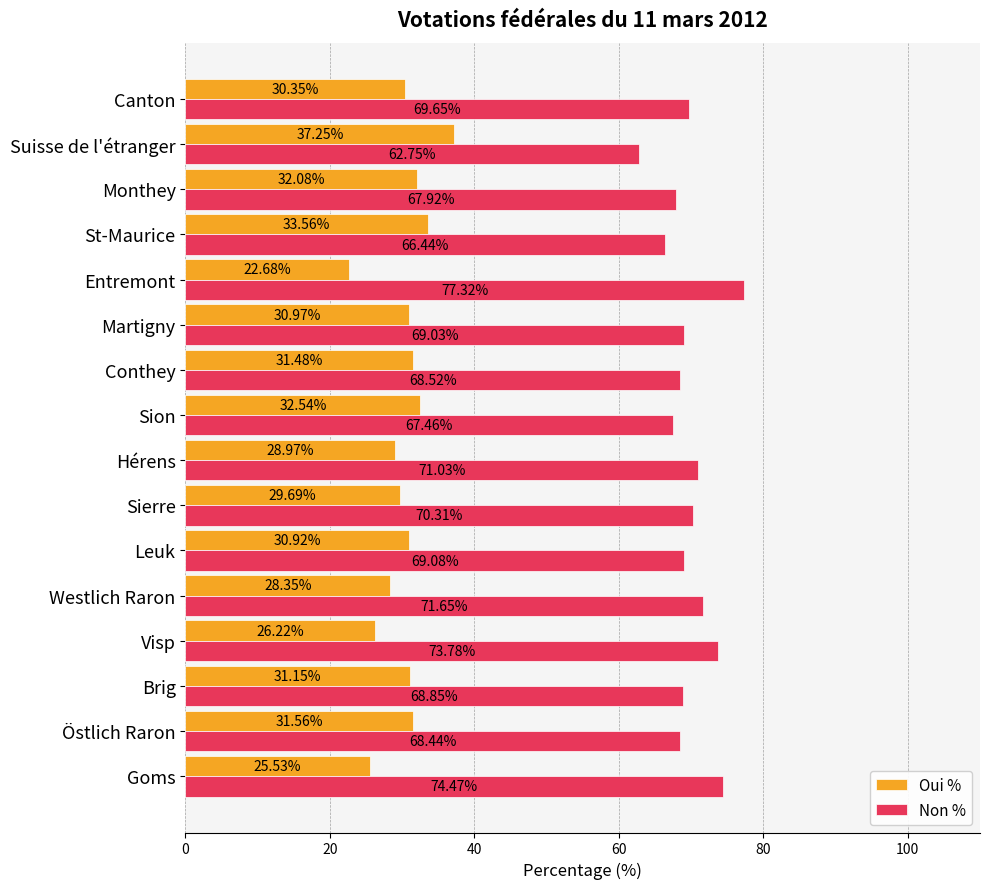

Where is Oui % nearest to the value 29?

Hérens